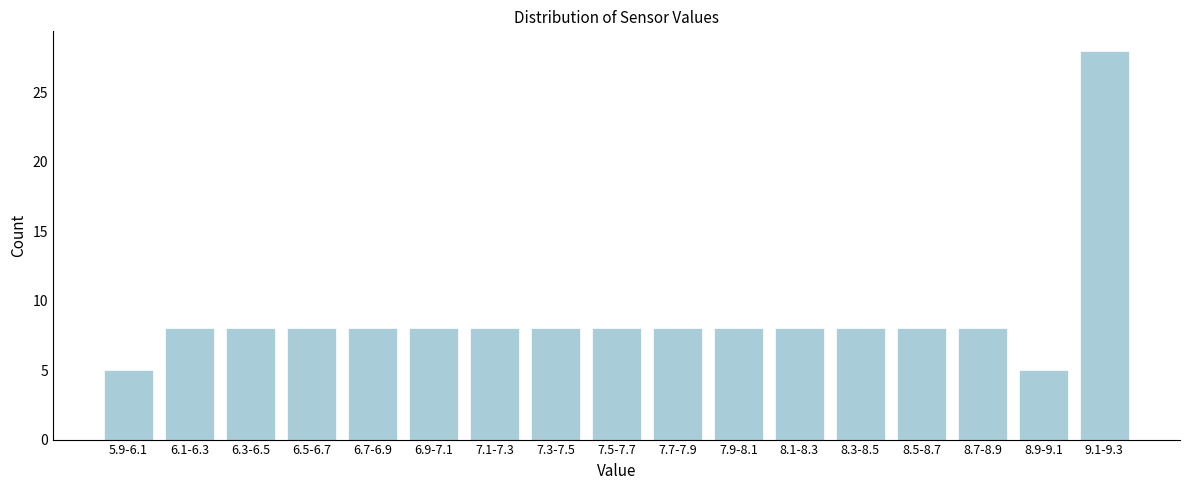

Reading left to right, extract all data points from this chart.

5.9-6.1=5	6.1-6.3=8	6.3-6.5=8	6.5-6.7=8	6.7-6.9=8	6.9-7.1=8	7.1-7.3=8	7.3-7.5=8	7.5-7.7=8	7.7-7.9=8	7.9-8.1=8	8.1-8.3=8	8.3-8.5=8	8.5-8.7=8	8.7-8.9=8	8.9-9.1=5	9.1-9.3=28